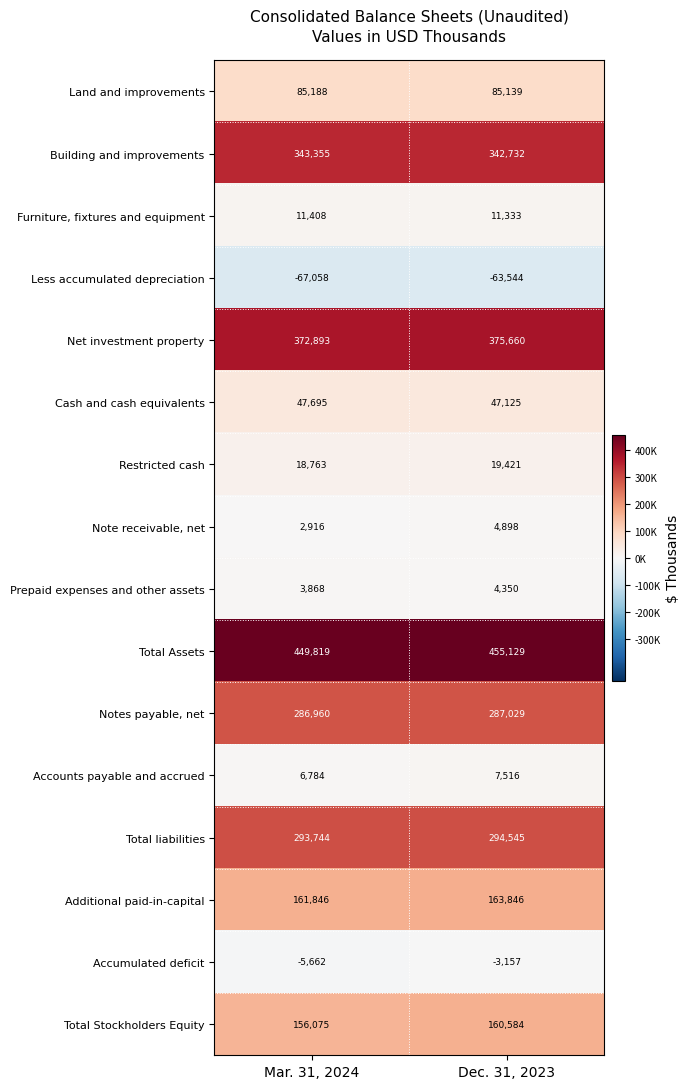

What is the sum of the Prepaid expenses and other assets values at Dec. 31, 2023 and Mar. 31, 2024?

8218